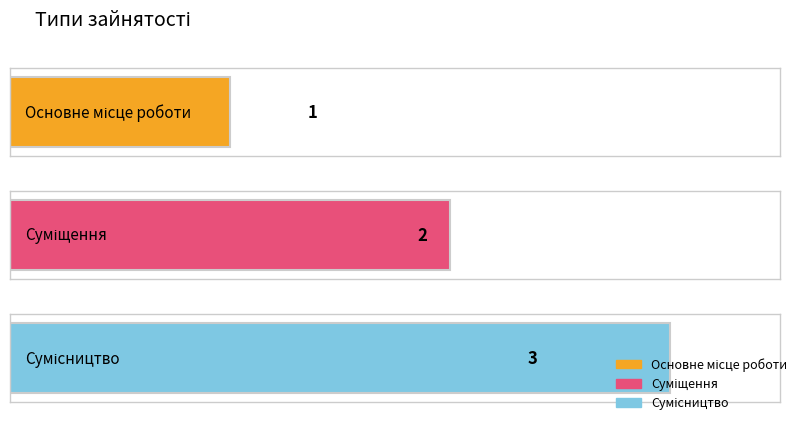

Where is the data nearest to the value 2?

Суміщення